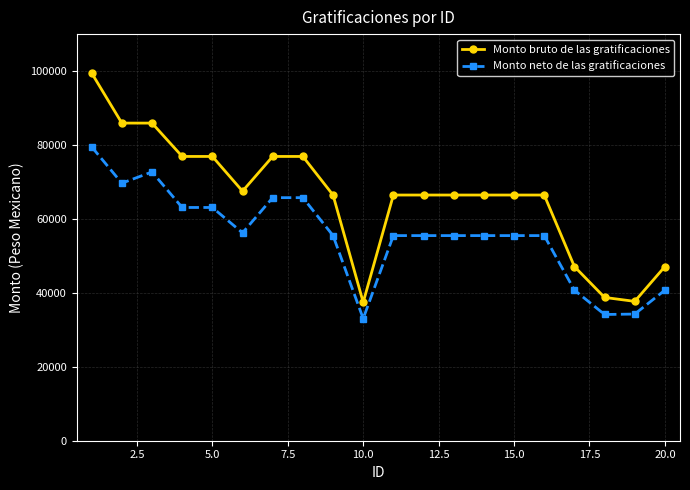

What is the highest value of the Monto neto de las gratificaciones series?

79498.1